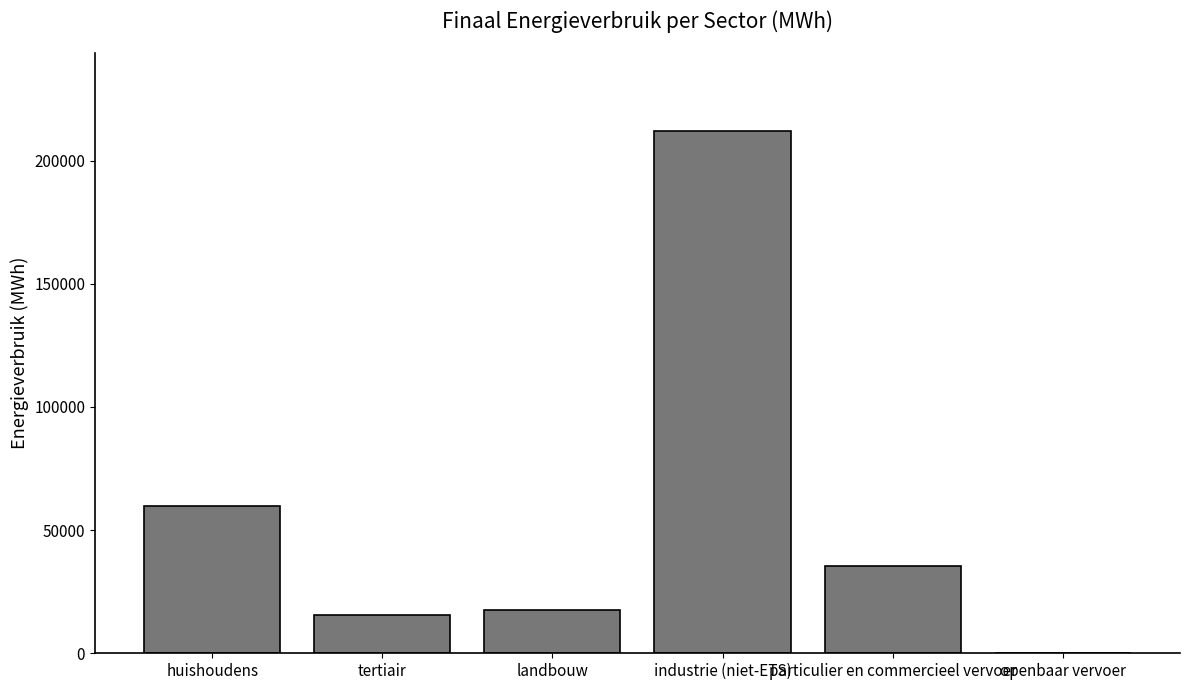

The chart shows a value of 99721.0 at industrie (niet-ETS). True or false?

False